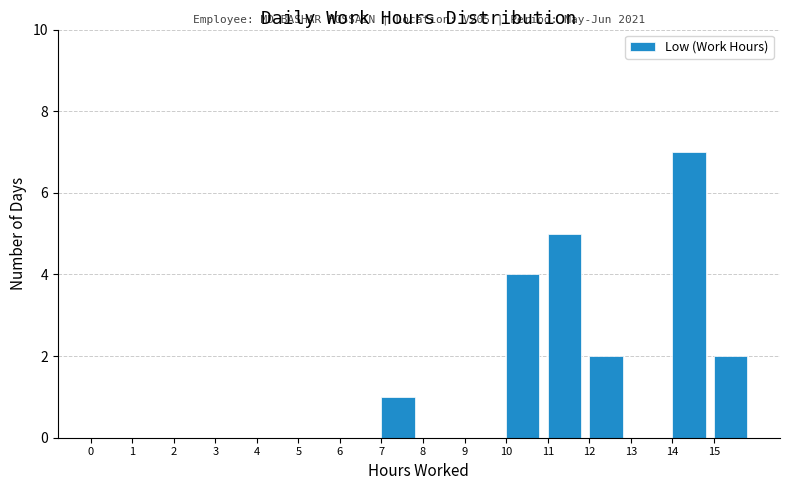

Which range on the x-axis has the tallest bar?

14 to 15